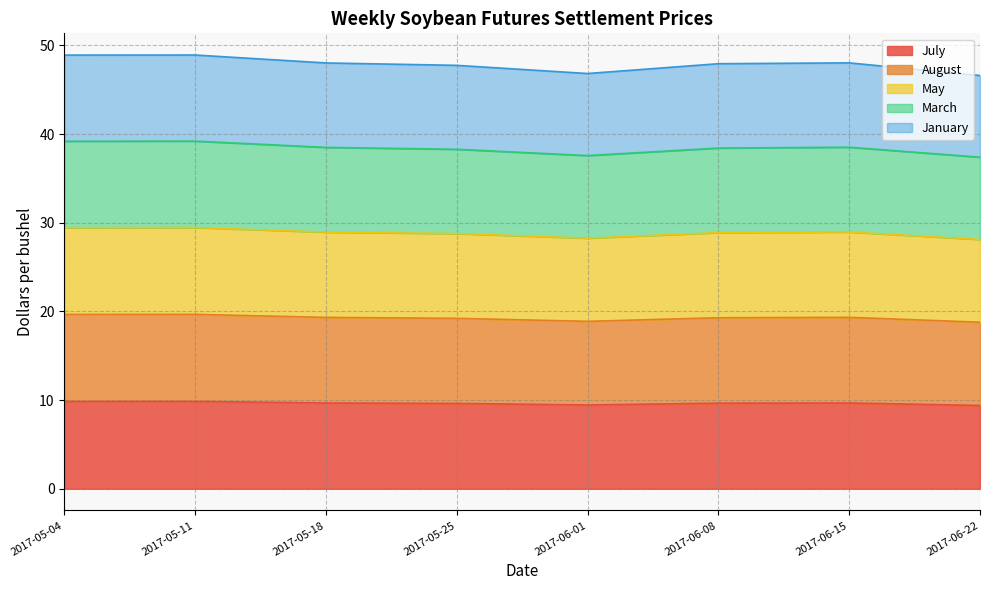

Is it true that July equals 9.7 at 2017-06-08?

True